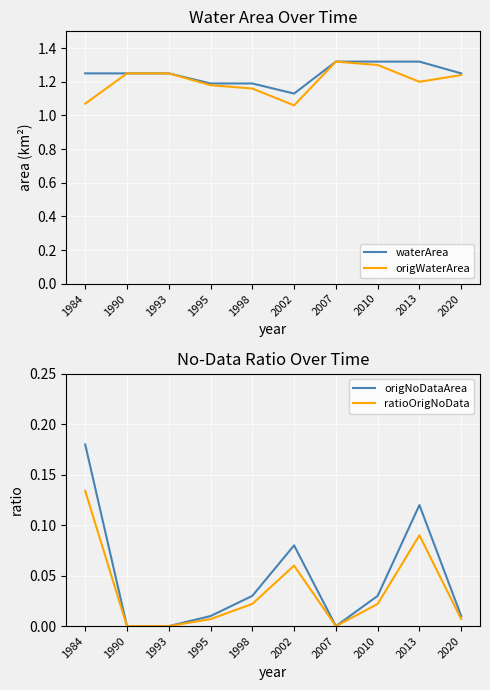

True or false: waterArea and origWaterArea cross at least once.

False